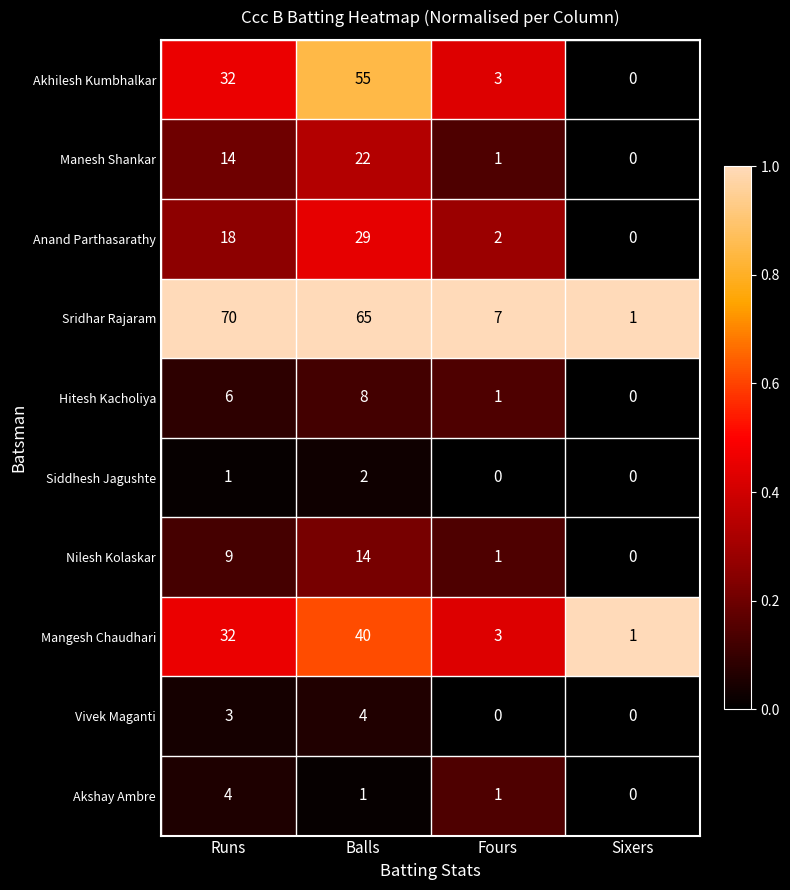

Is the value of Manesh Shankar at Balls greater than the value of Vivek Maganti at Sixers?

Yes